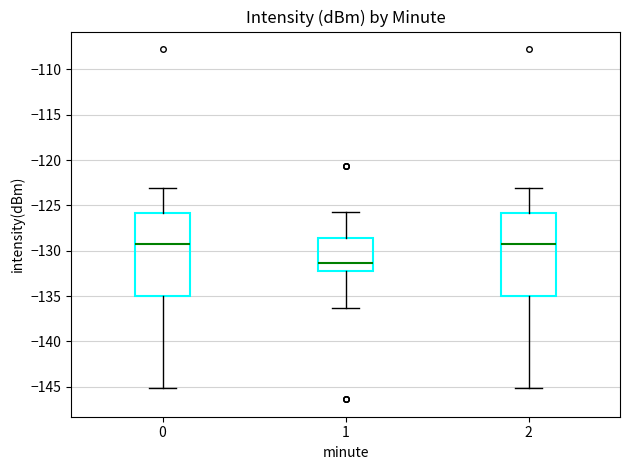

Which box's median line is the lowest?

1